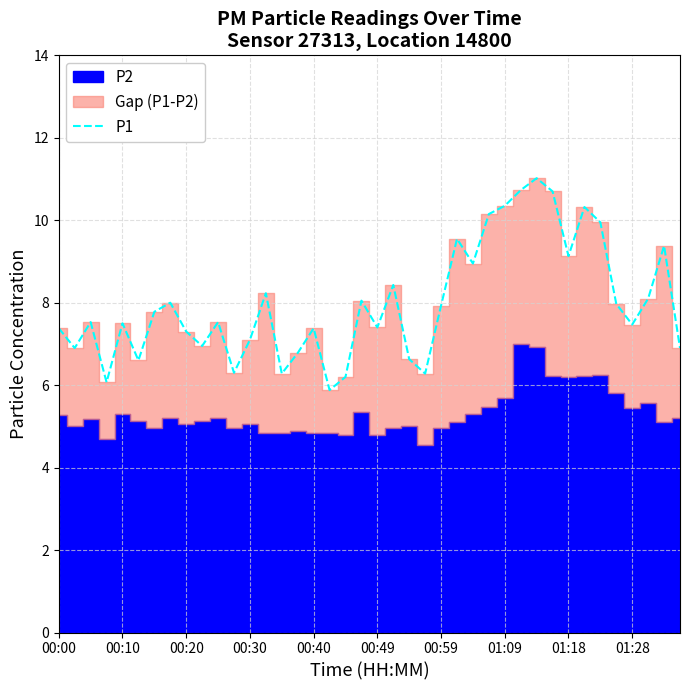

Is it true that P1 equals 4.0 at 00:49?

False